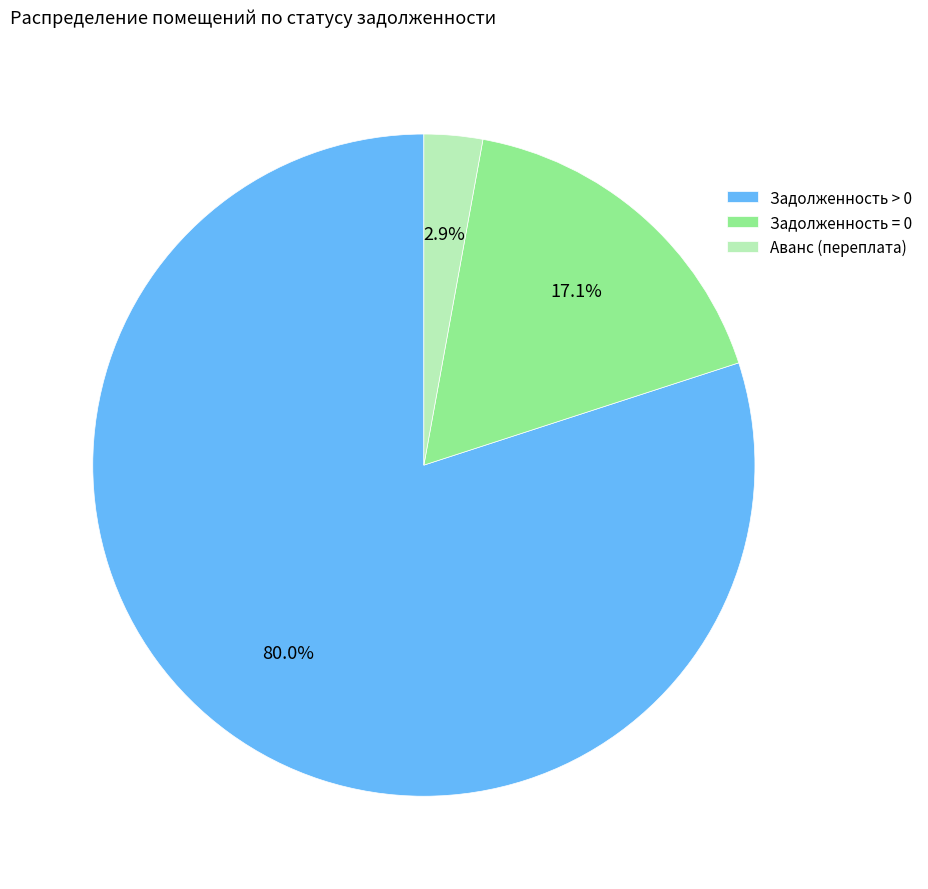

What portion of the pie excludes Задолженность > 0?

20.0%